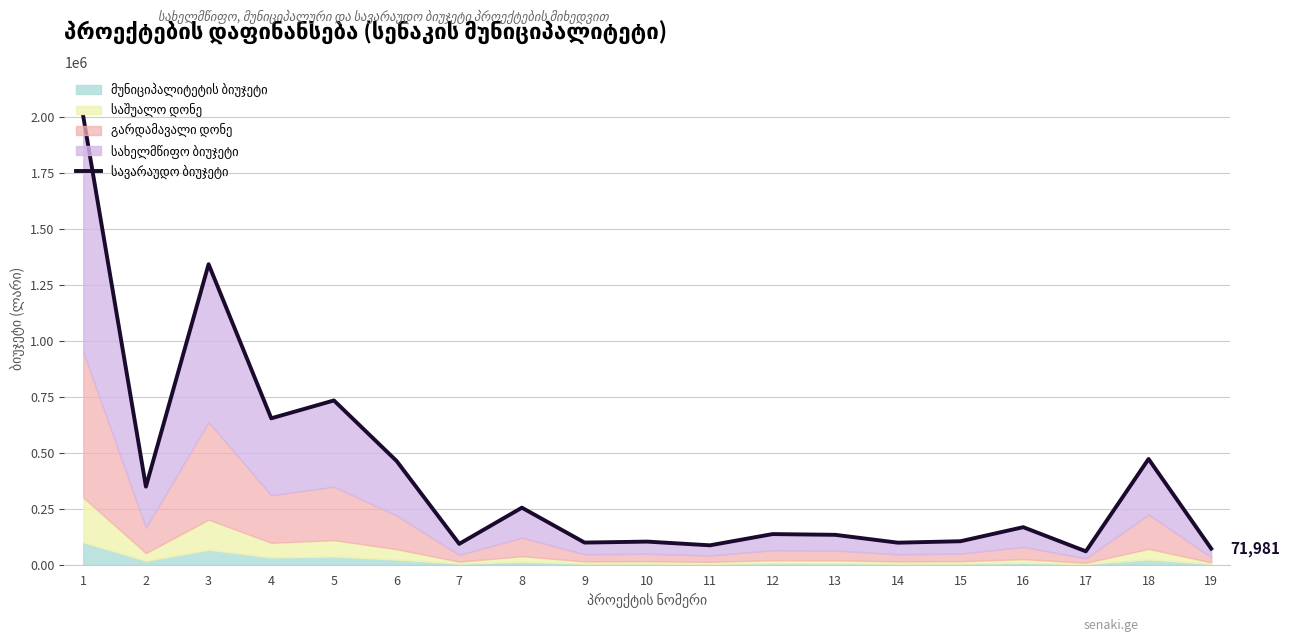

What is the change in value from 1 to 14?

-1903527